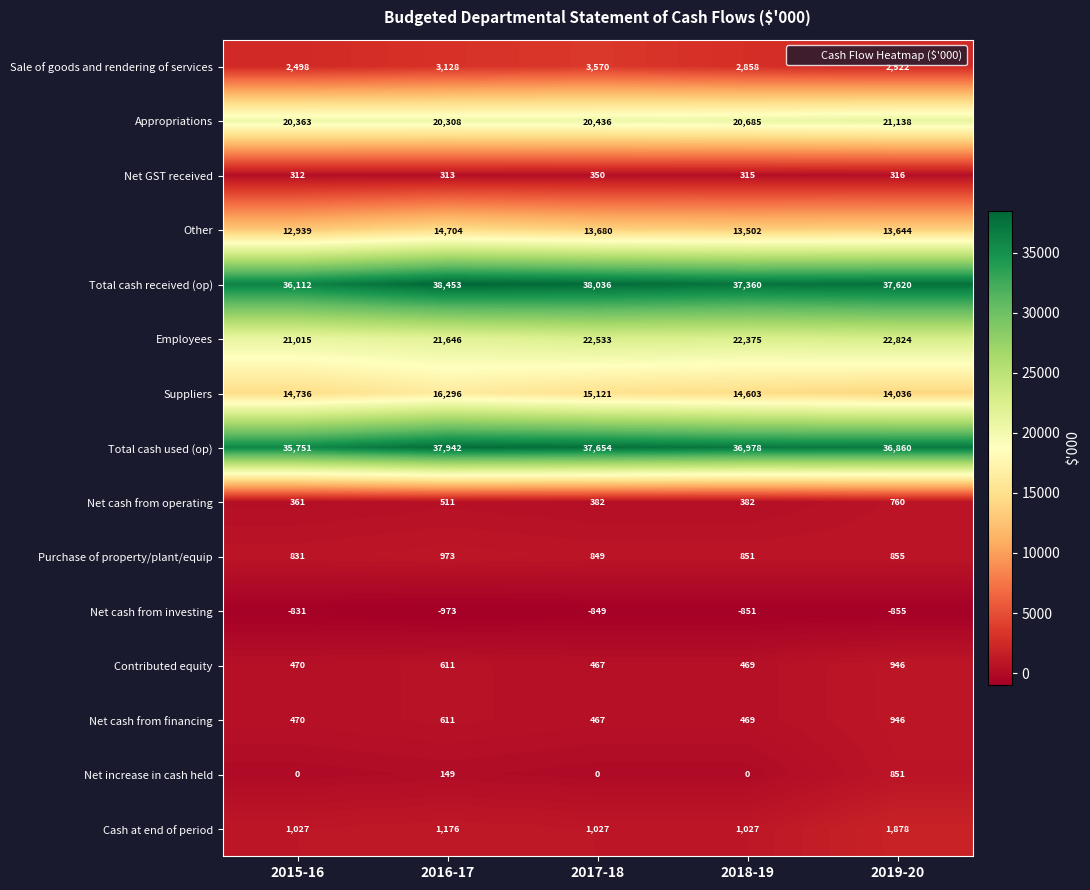

How many Total cash received (op) values are between 37360 and 38036?

3